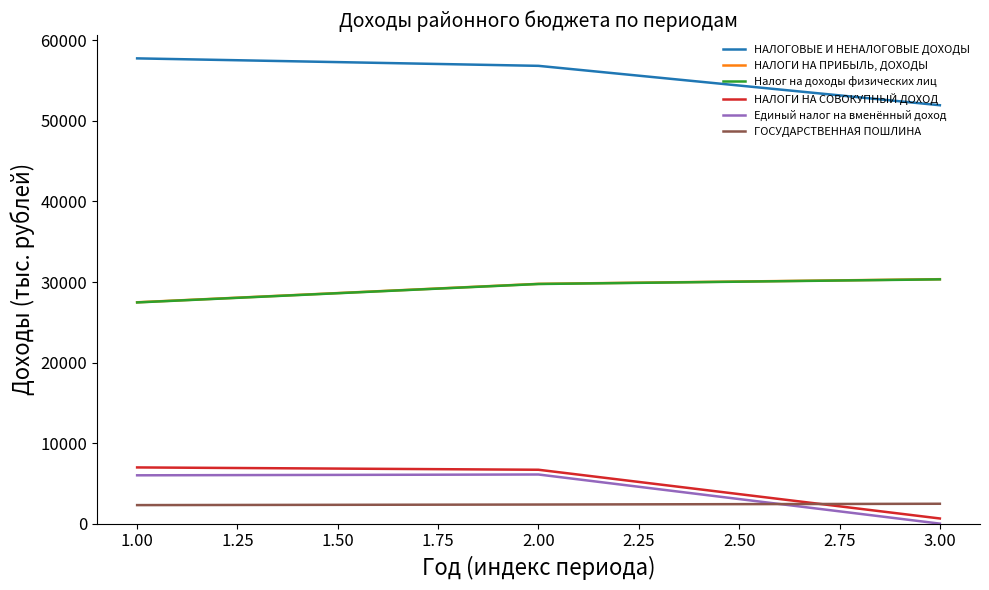

Rank the categories by НАЛОГОВЫЕ И НЕНАЛОГОВЫЕ ДОХОДЫ value from highest to lowest.

1.00, 2.00, 3.00